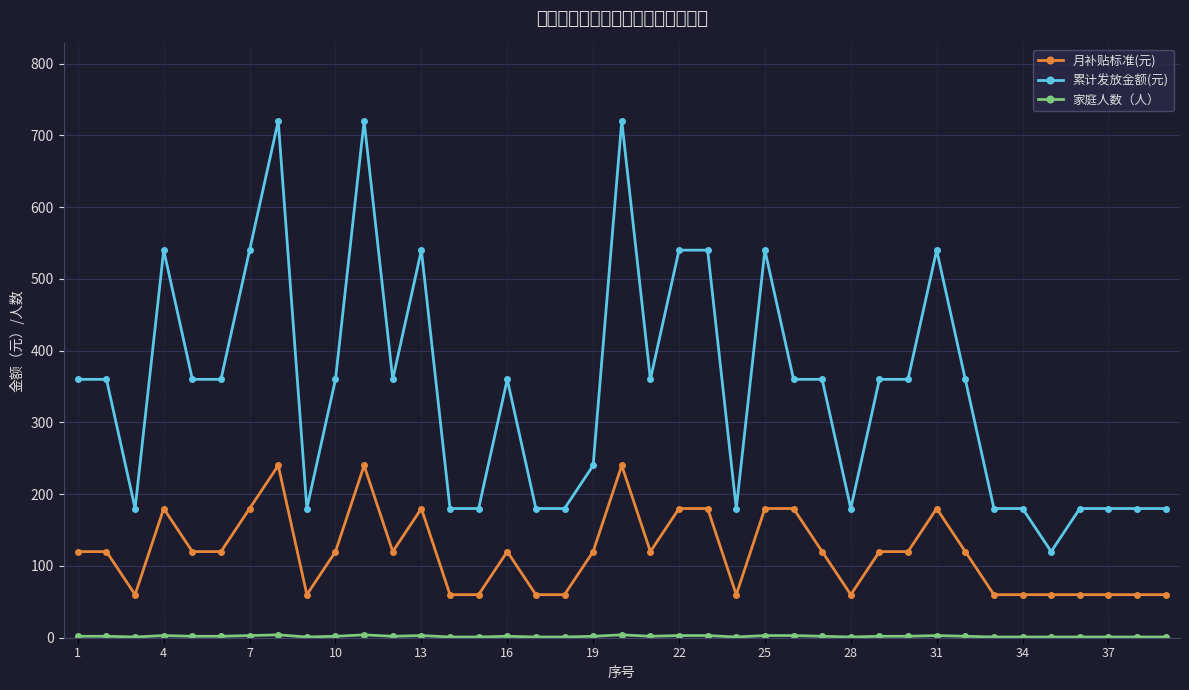

What is the average value of the 月补贴标准(元) series?

118